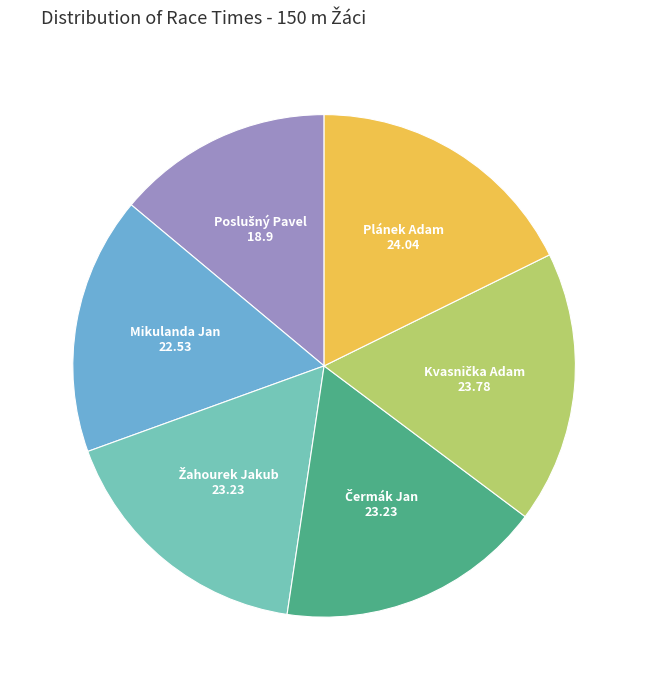

Count the number of slices in the pie.

6